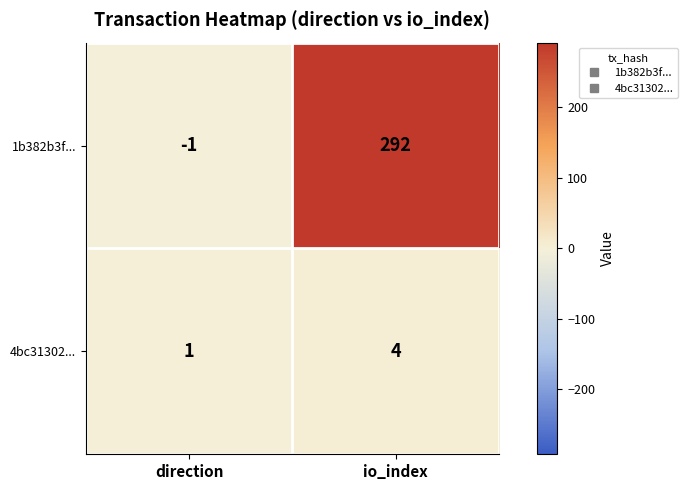

At how many categories does at least one series exceed 79?

1